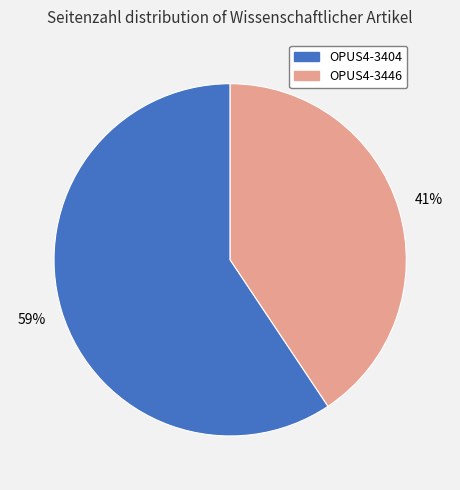

Which slice is the smallest?

OPUS4-3446